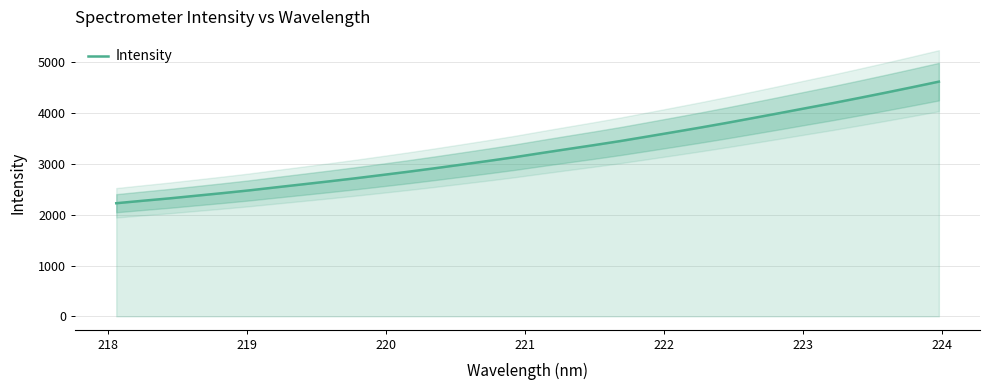

How many data points are above 3212?

16